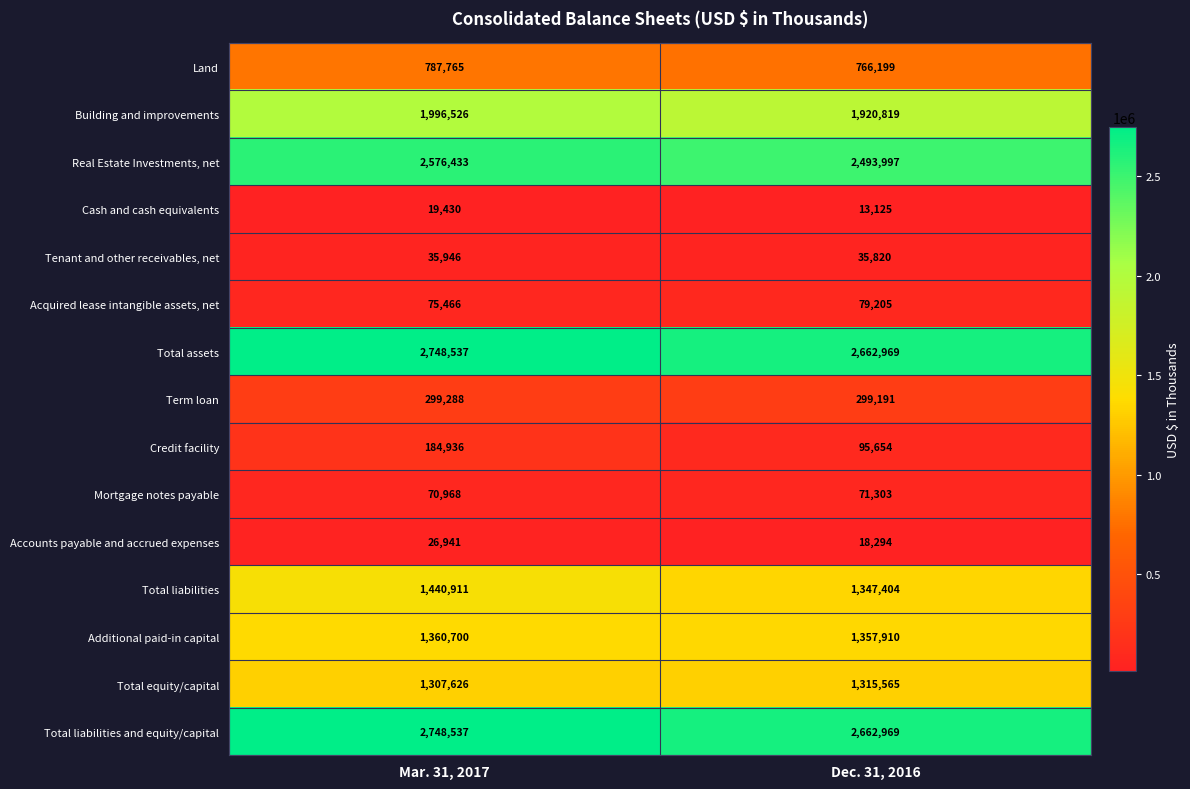

At which label does Mortgage notes payable reach its peak?

Dec. 31, 2016